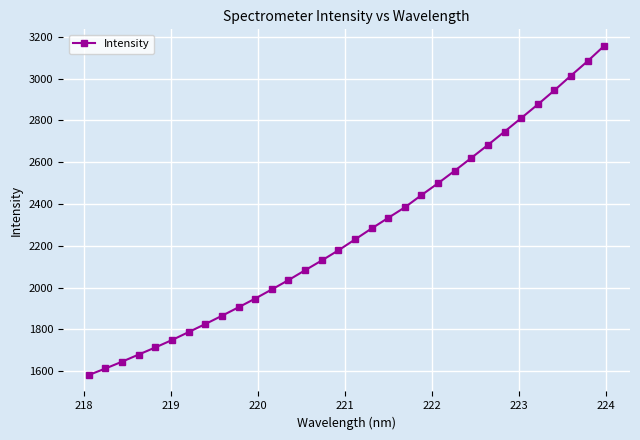

What is the sum of all values?

72396.8